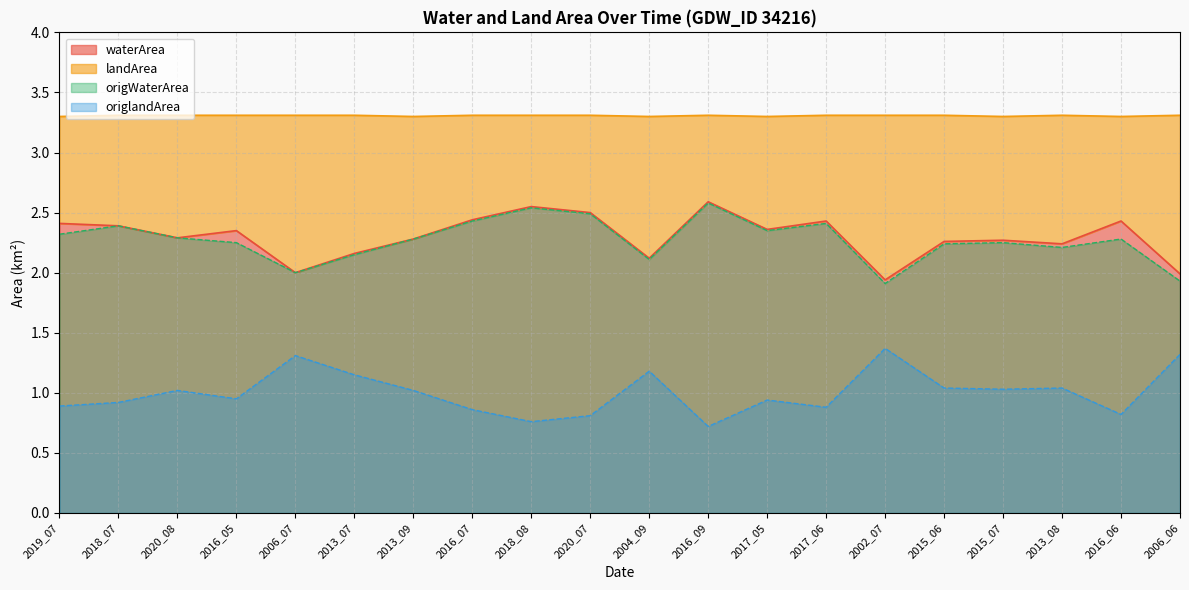

What is the sum of the origWaterArea values at 2020_07 and 2017_05?

4.8